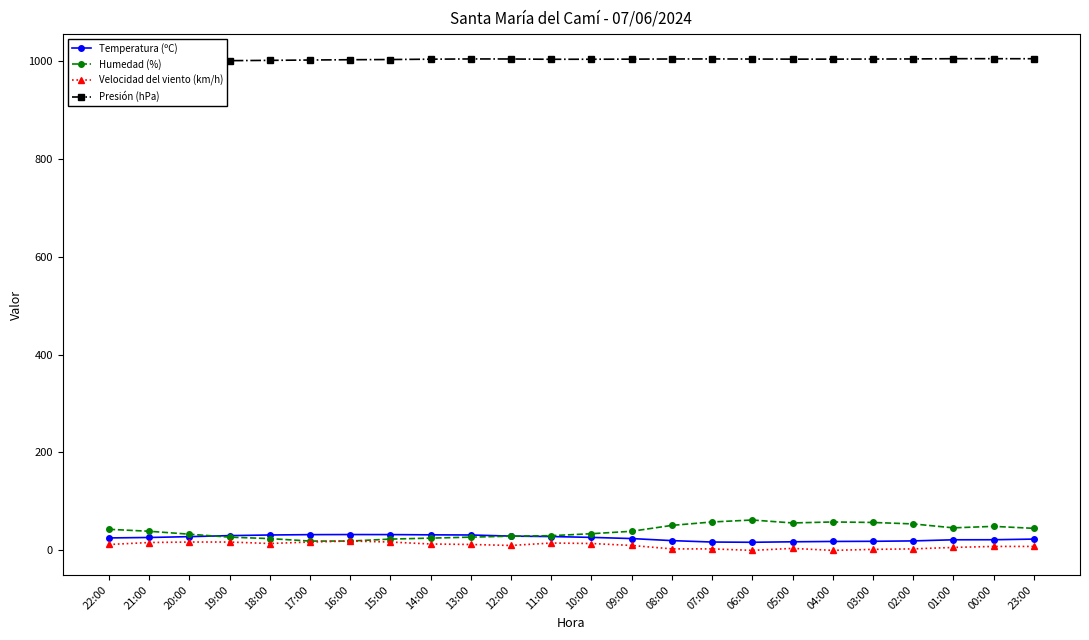

Which label corresponds to the smallest value in the chart?

06:00